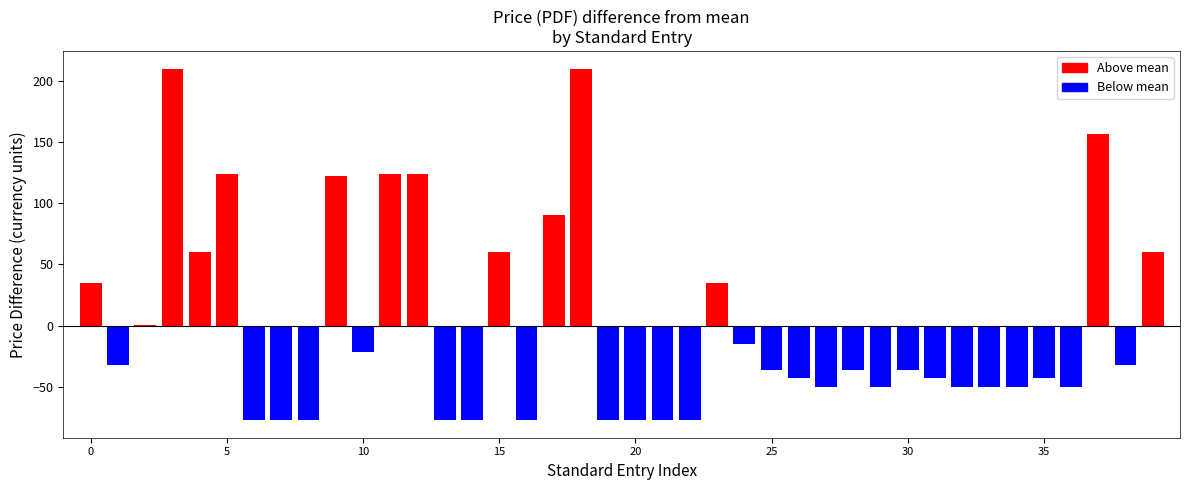

What is the difference between the maximum and minimum values?

288.0